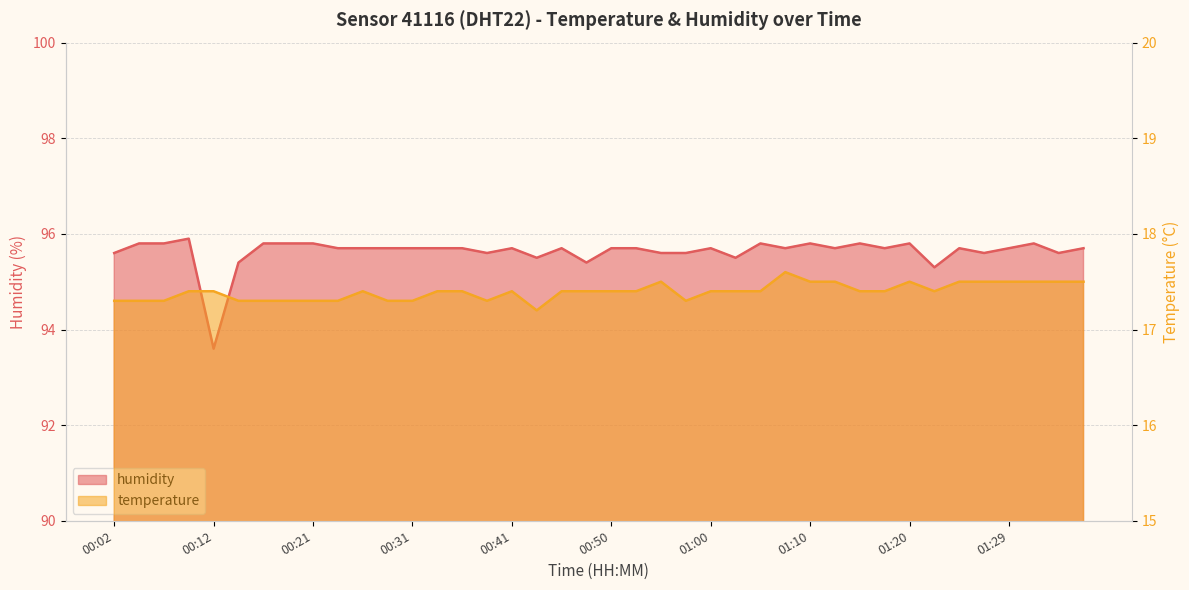

At 00:09, list the series in order from largest to smallest.

humidity, temperature